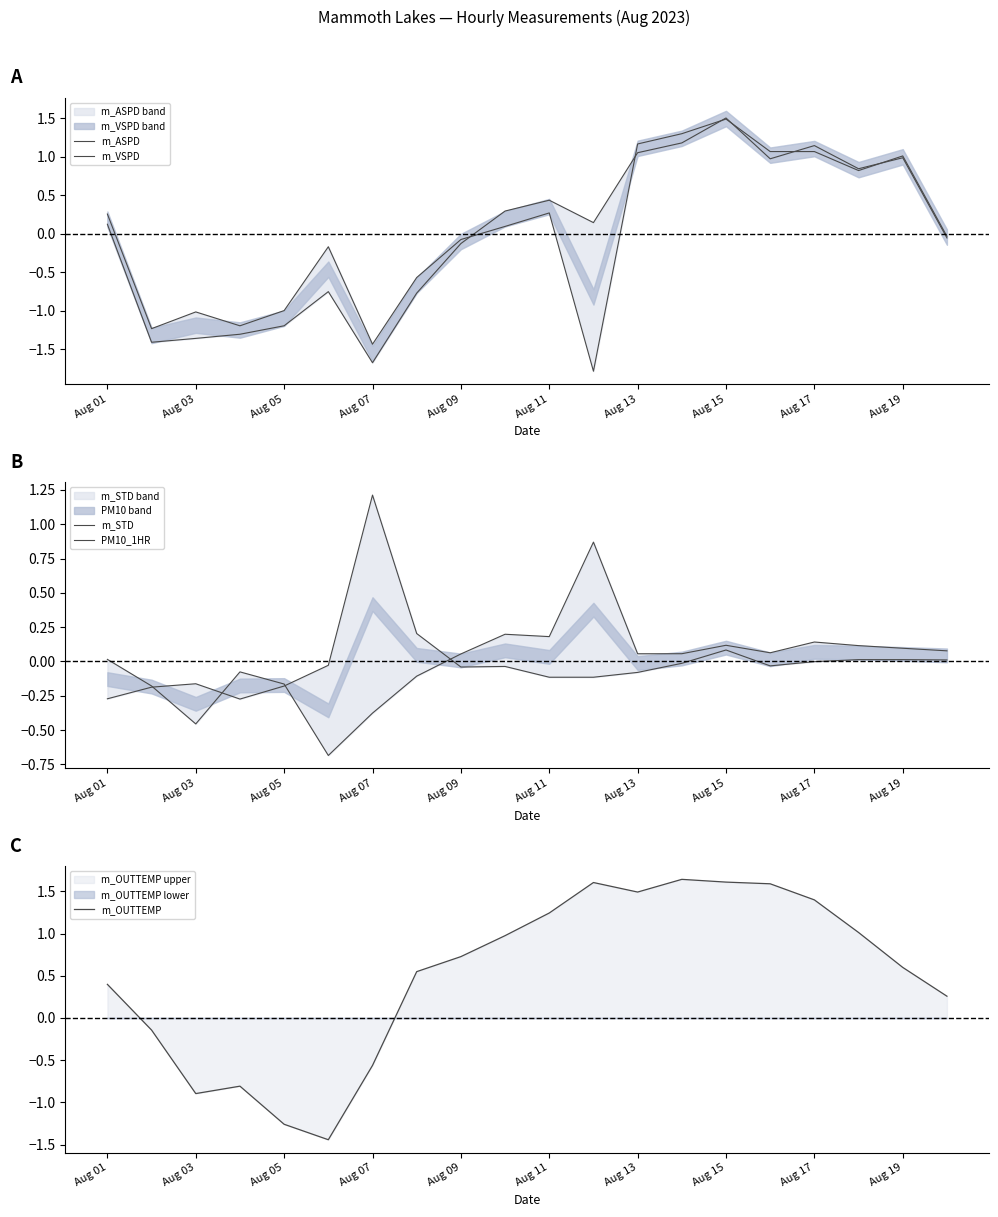

What are all the series names shown in the legend?

m_ASPD, m_VSPD, m_STD, PM10_1HR, m_OUTTEMP